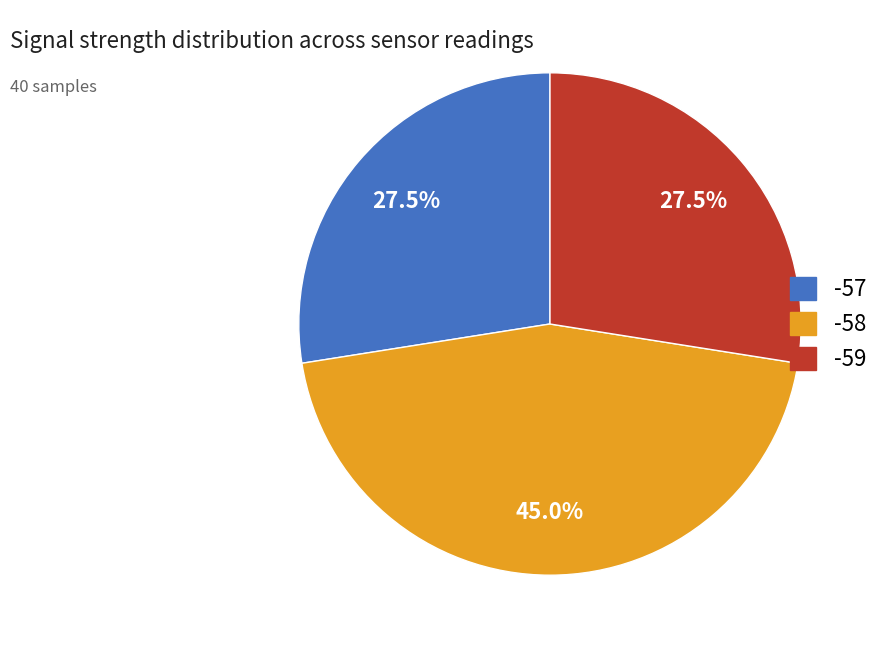

Is there any slice that represents more than half of the pie?

No